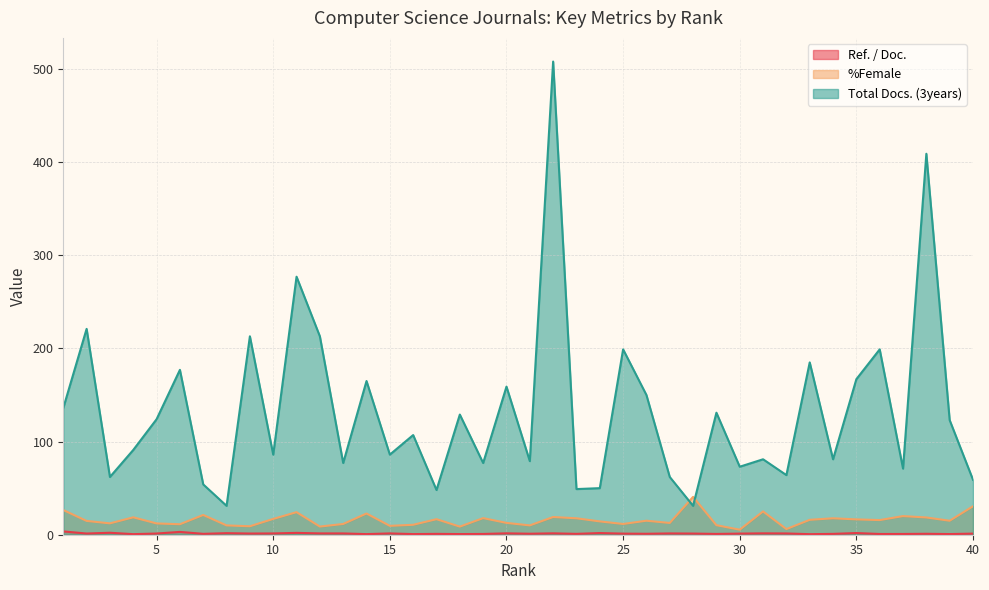

List the series in order of their peak value, lowest first.

Ref. / Doc., %Female, Total Docs. (3years)